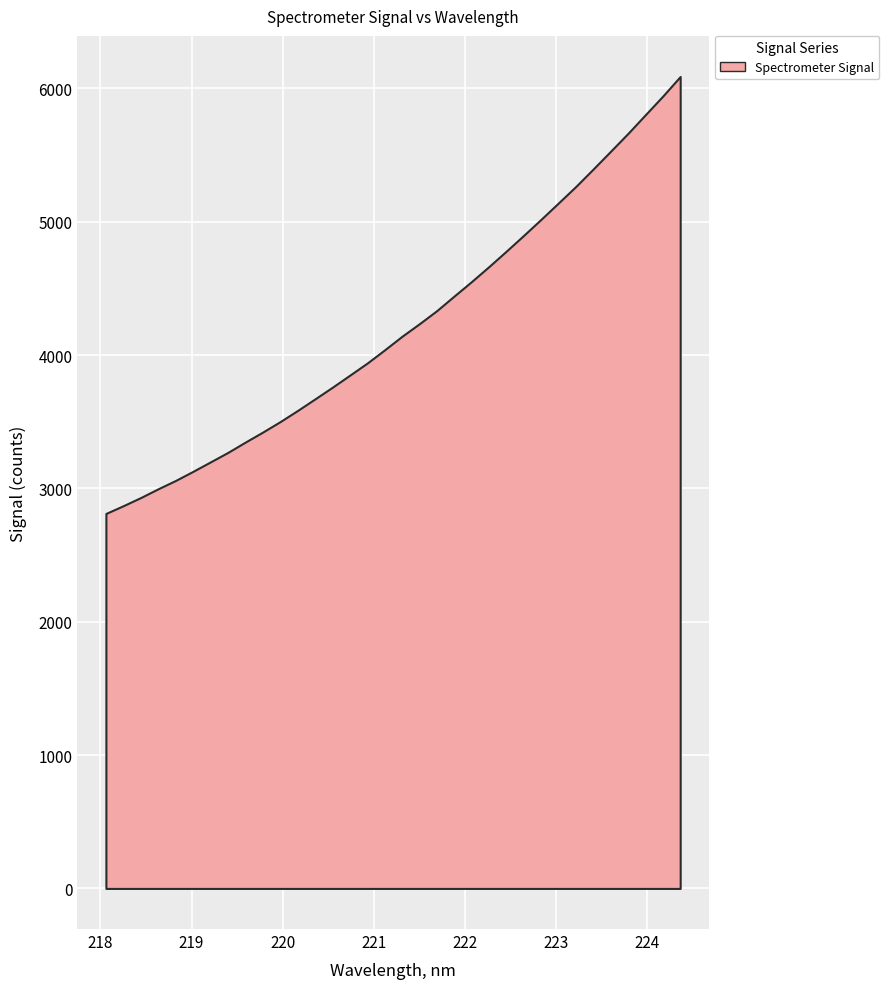

What is the greatest value displayed?

6088.8